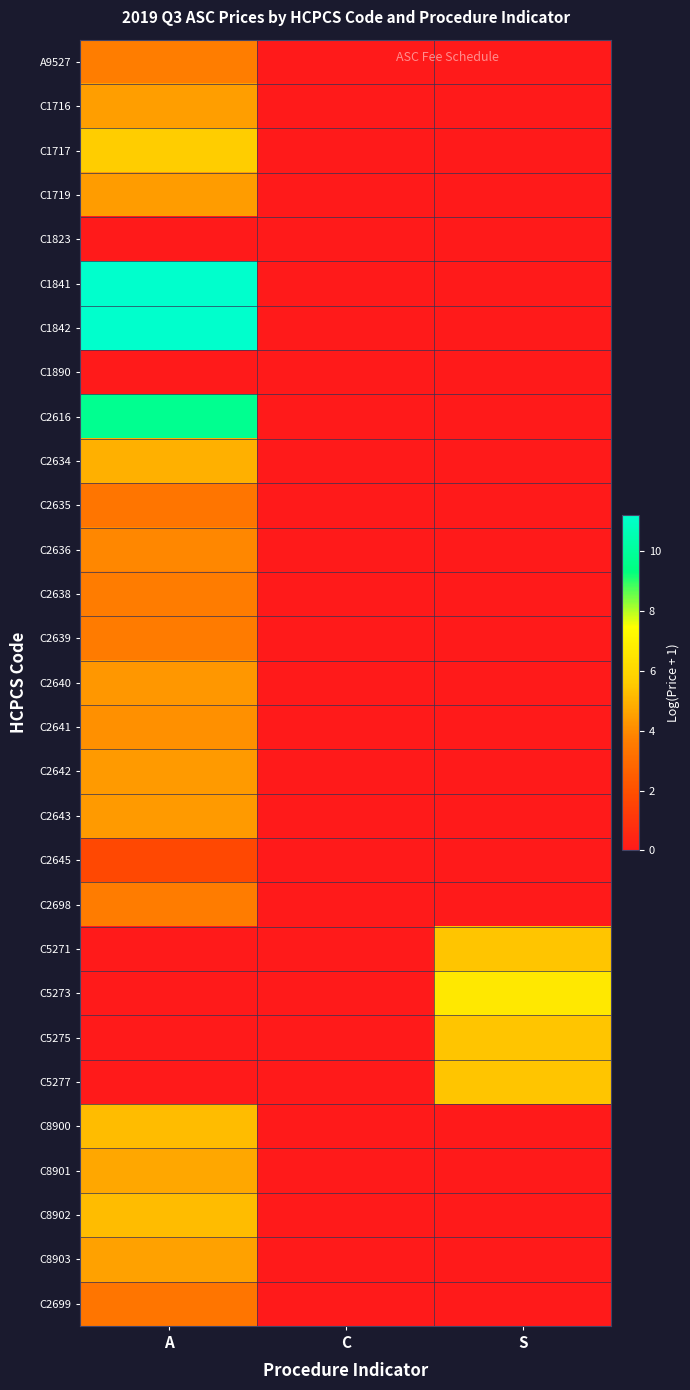

At S, list the series in order from smallest to largest.

A9527, C1716, C1717, C1719, C1823, C1841, C1842, C1890, C2616, C2634, C2635, C2636, C2638, C2639, C2640, C2641, C2642, C2643, C2645, C2698, C8900, C8901, C8902, C8903, C2699, C5271, C5275, C5277, C5273